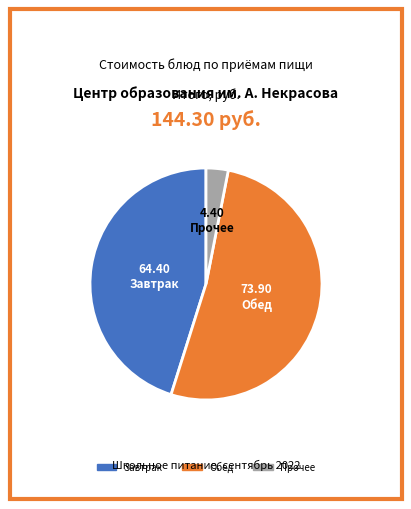

Does any single category account for the majority?

Yes